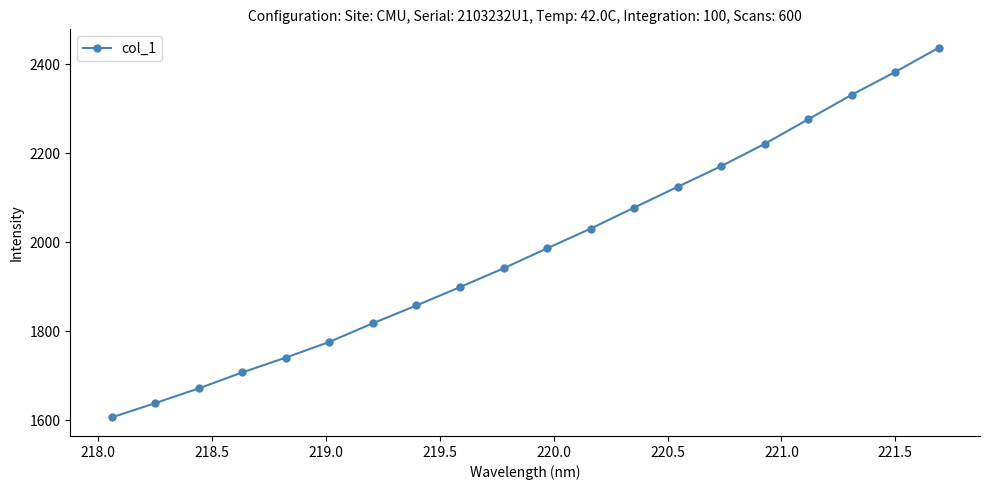

What is the difference between the maximum and minimum values?

830.7